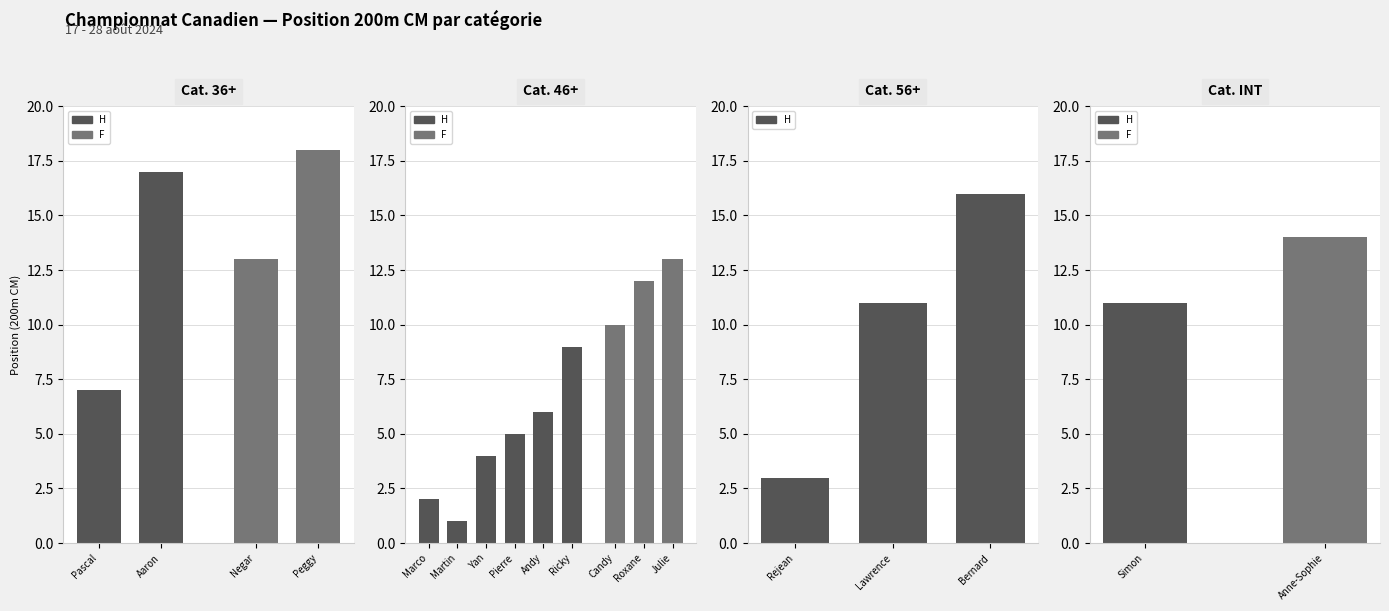

What is the label of the 3rd bar from the left?

Negar